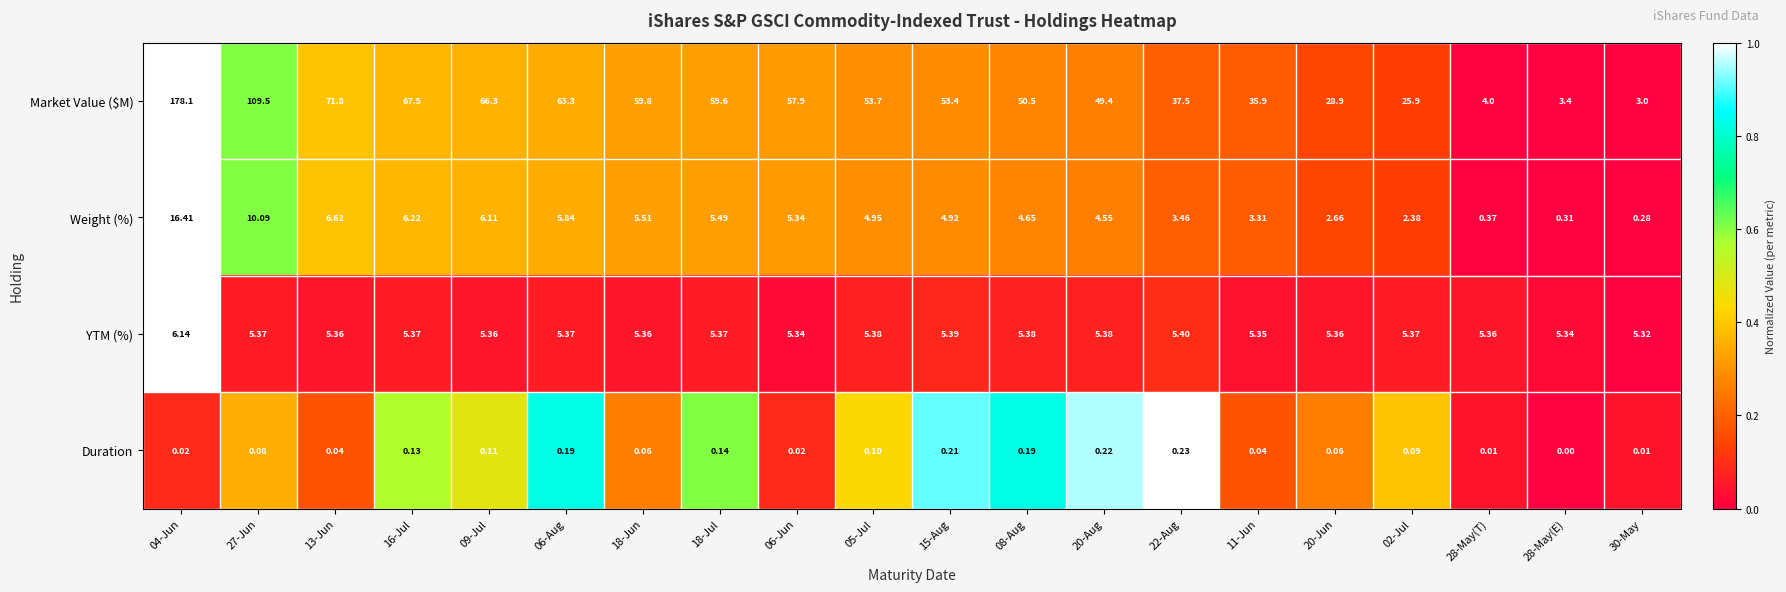

Between 15-Aug and 20-Aug, which series saw the biggest shift?

Market Value ($M)